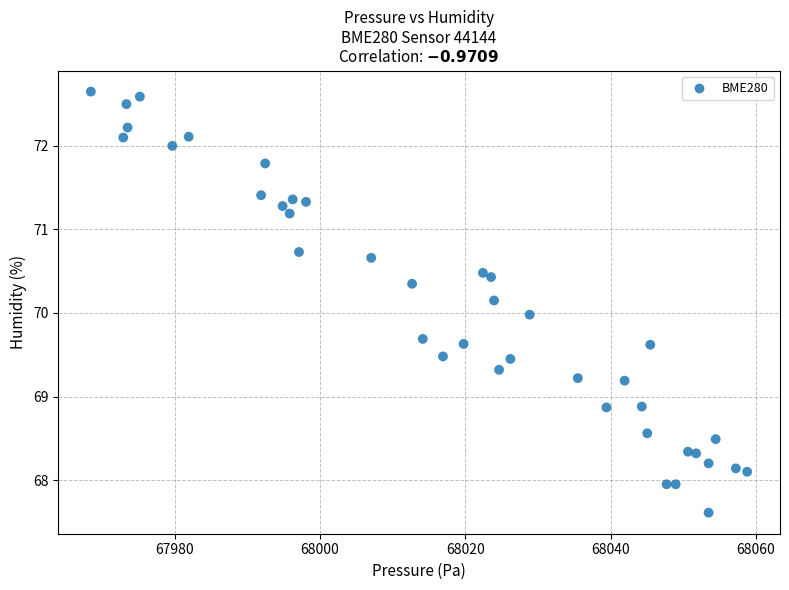

What is the range of Y values (max minus min)?

5.0